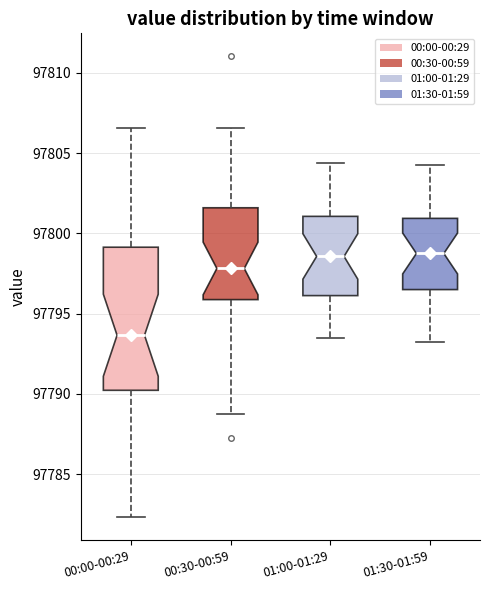

Where is the lower edge of the box for 00:30-00:59 on the y-axis? The values are not printed on the chart, so give them approximately, as read against the axis.

97796.0